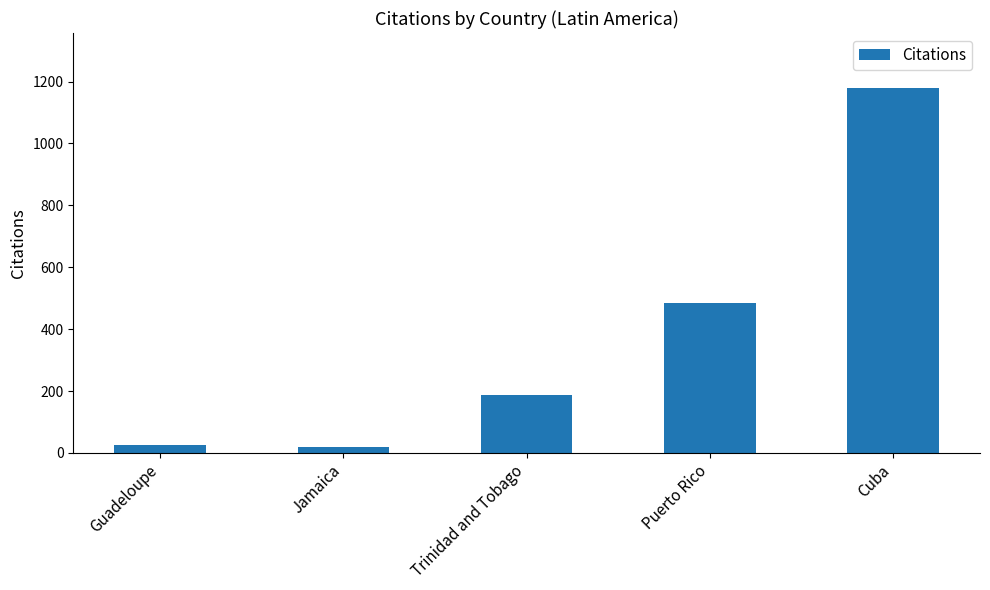

Reading left to right, what are all the values shown in this chart?

26	18	187	483	1180